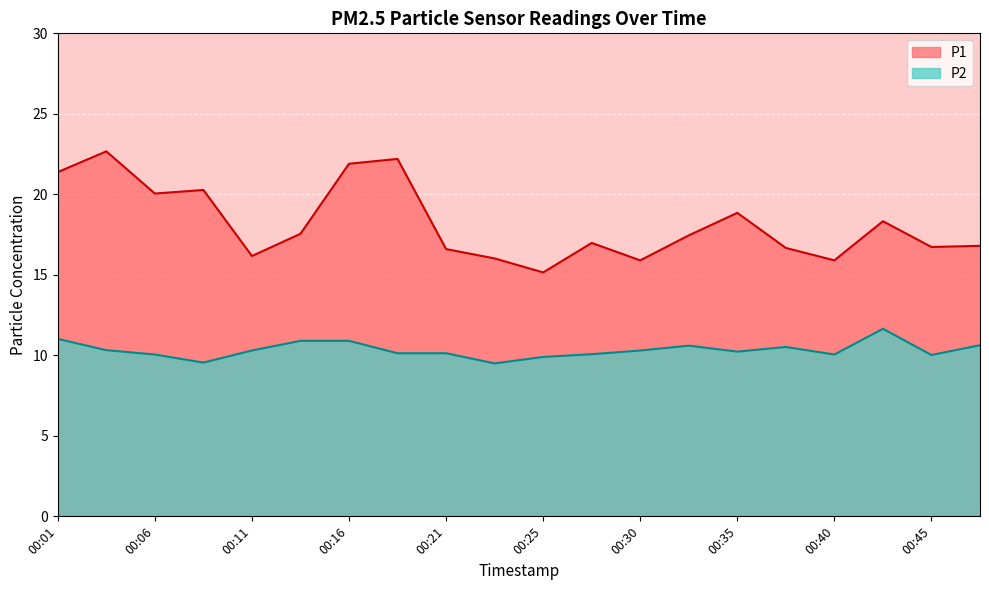

Where is the first local minimum for P2?

00:08